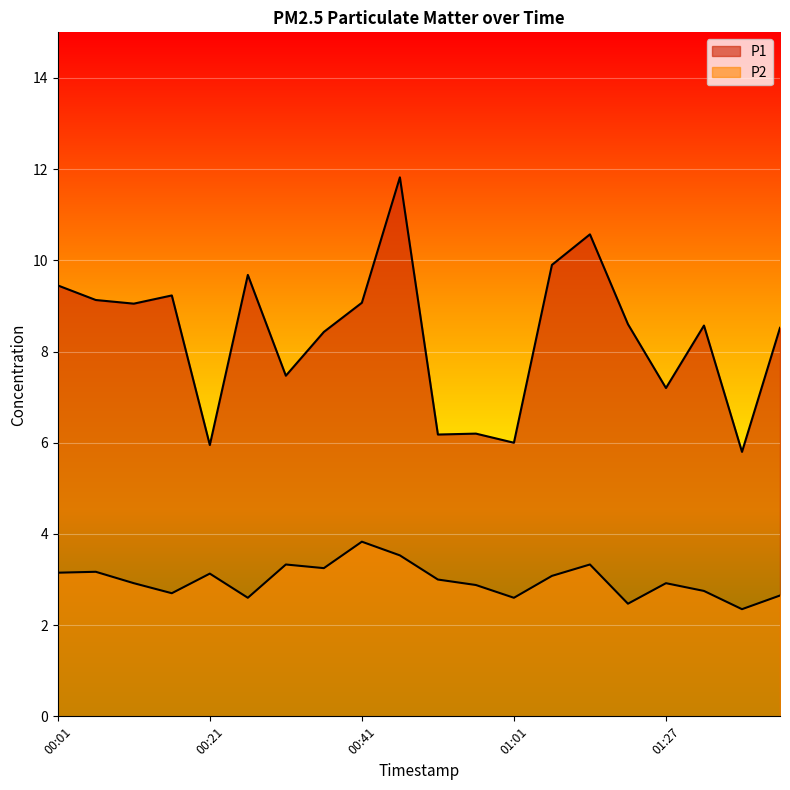

Rank the series at 01:27 from highest to lowest value.

P1, P2